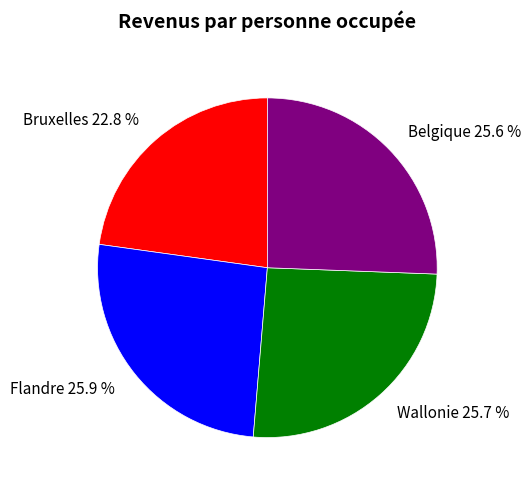

Is the sum of Wallonie and Belgique greater than half?

Yes